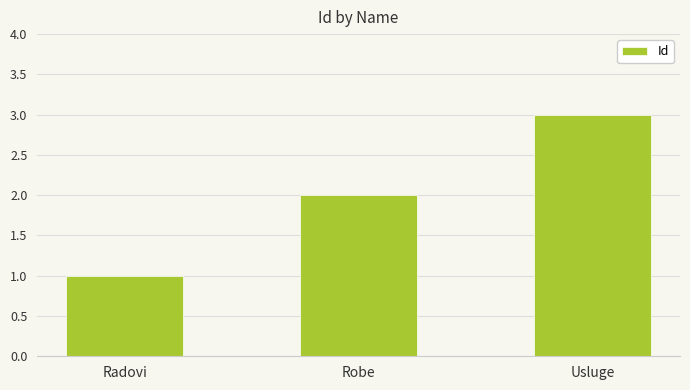

What is the label of the 3rd bar from the right?

Radovi